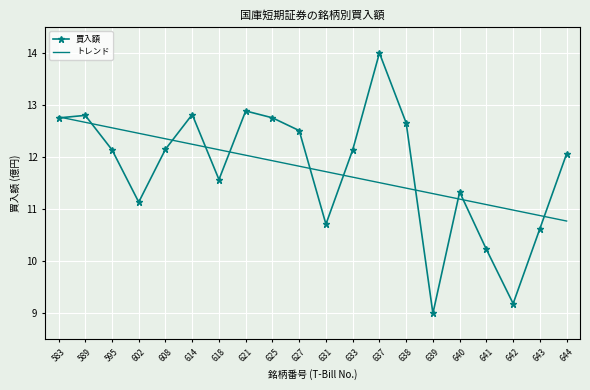

The value of トレンド at 595 is 12.6. True or false?

True